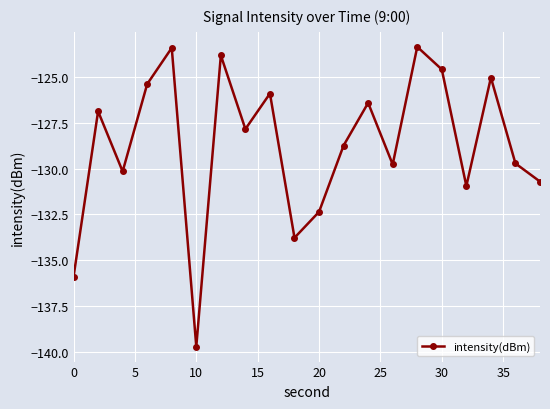

What is the maximum value shown in the chart?

-123.3